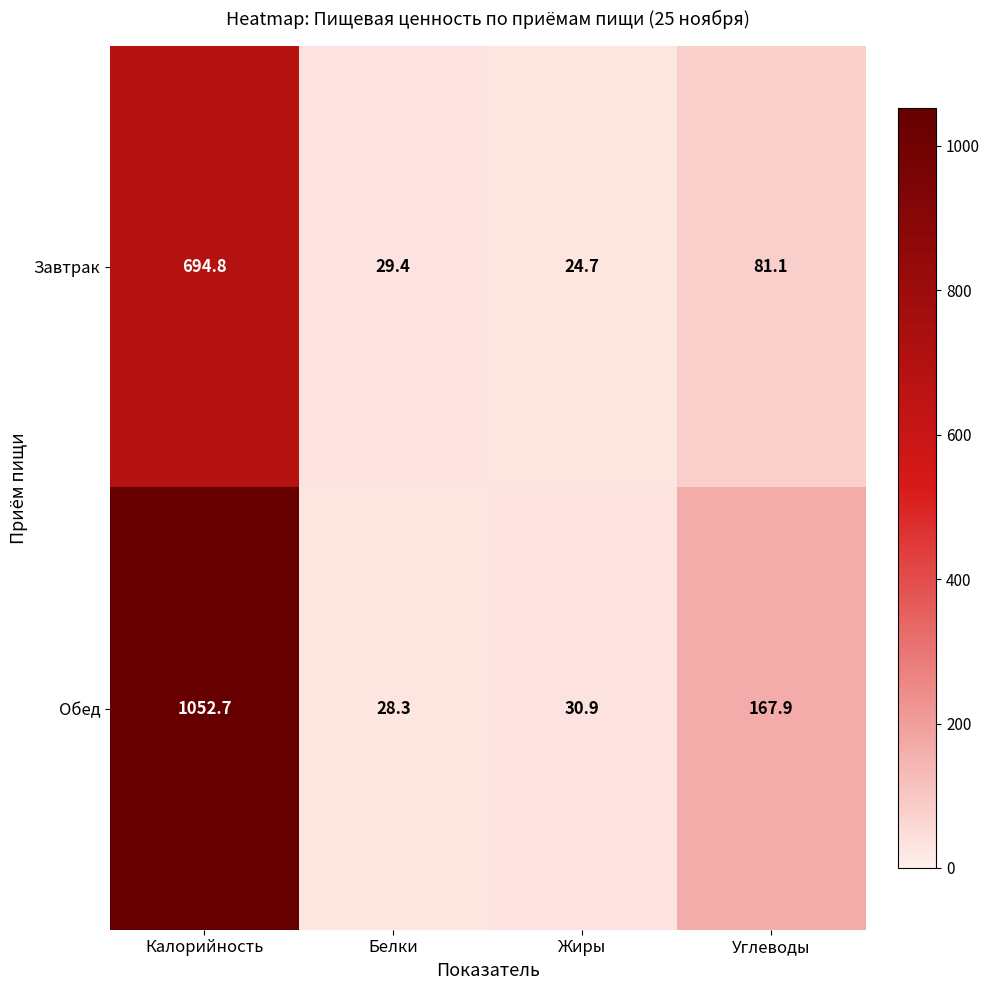

Which label corresponds to the largest value in the chart?

Калорийность